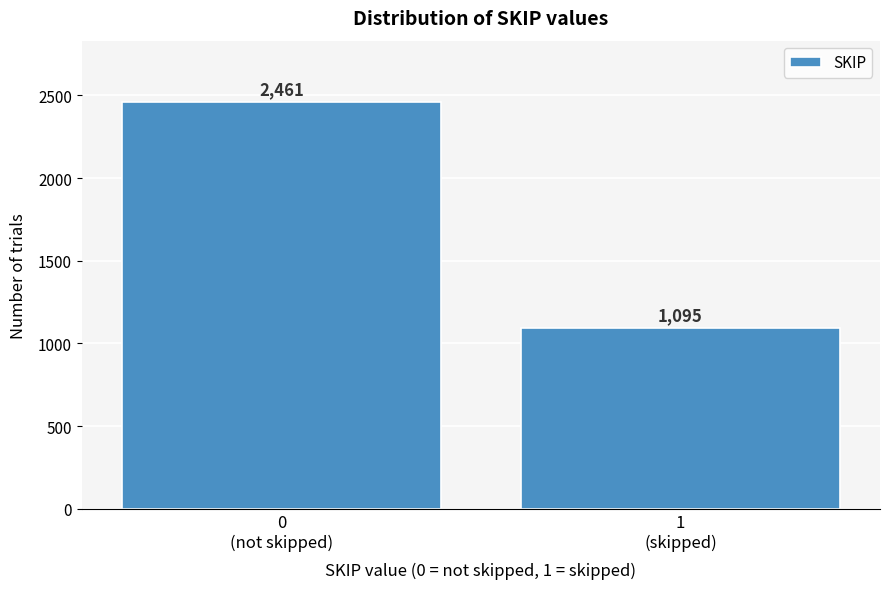

Reading left to right, transcribe all the data shown in this chart.

2461	1095